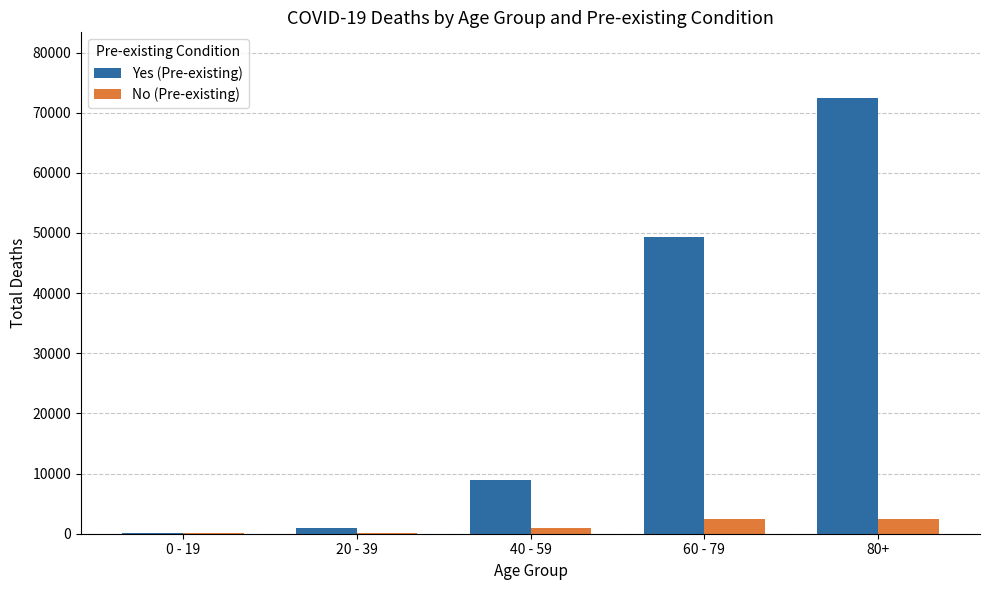

Which series has the largest total across all categories?

Yes (Pre-existing)